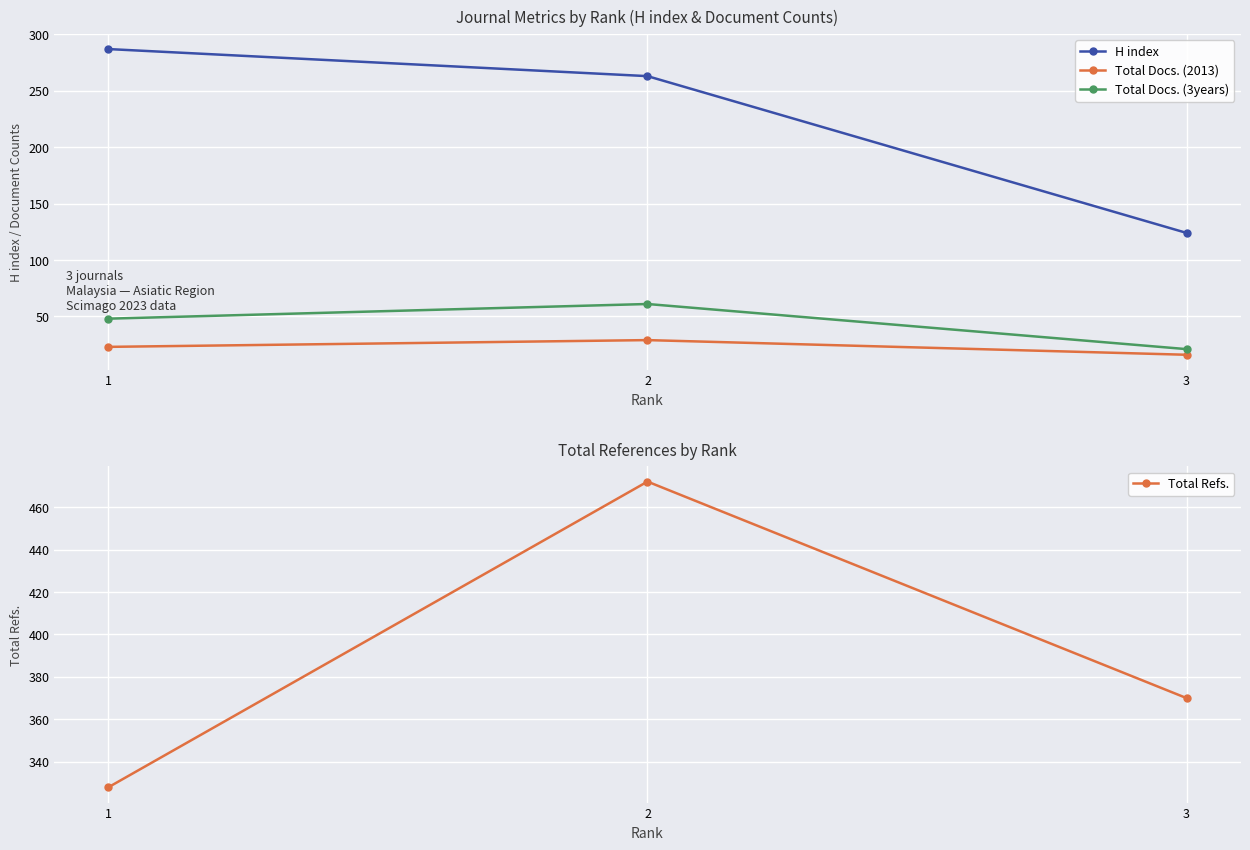

True or false: Total Docs. (2013) has a value of 36 at 1.

False